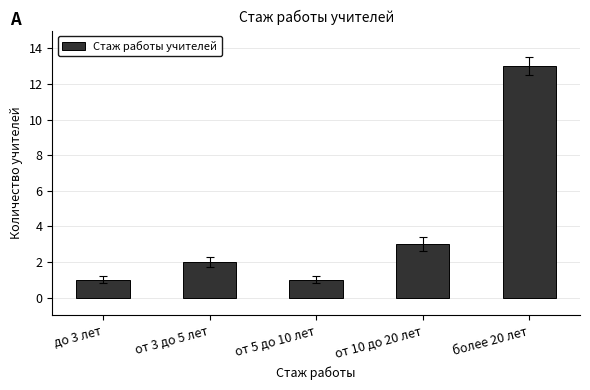

The value at до 3 лет is 2. True or false?

False